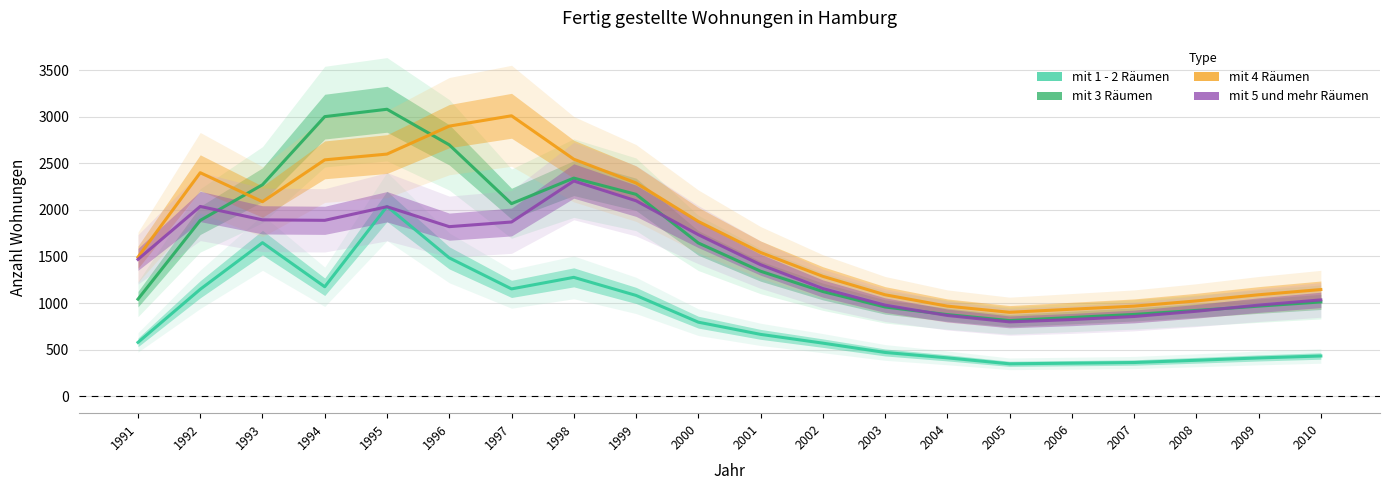

What is the greatest value displayed?

3080